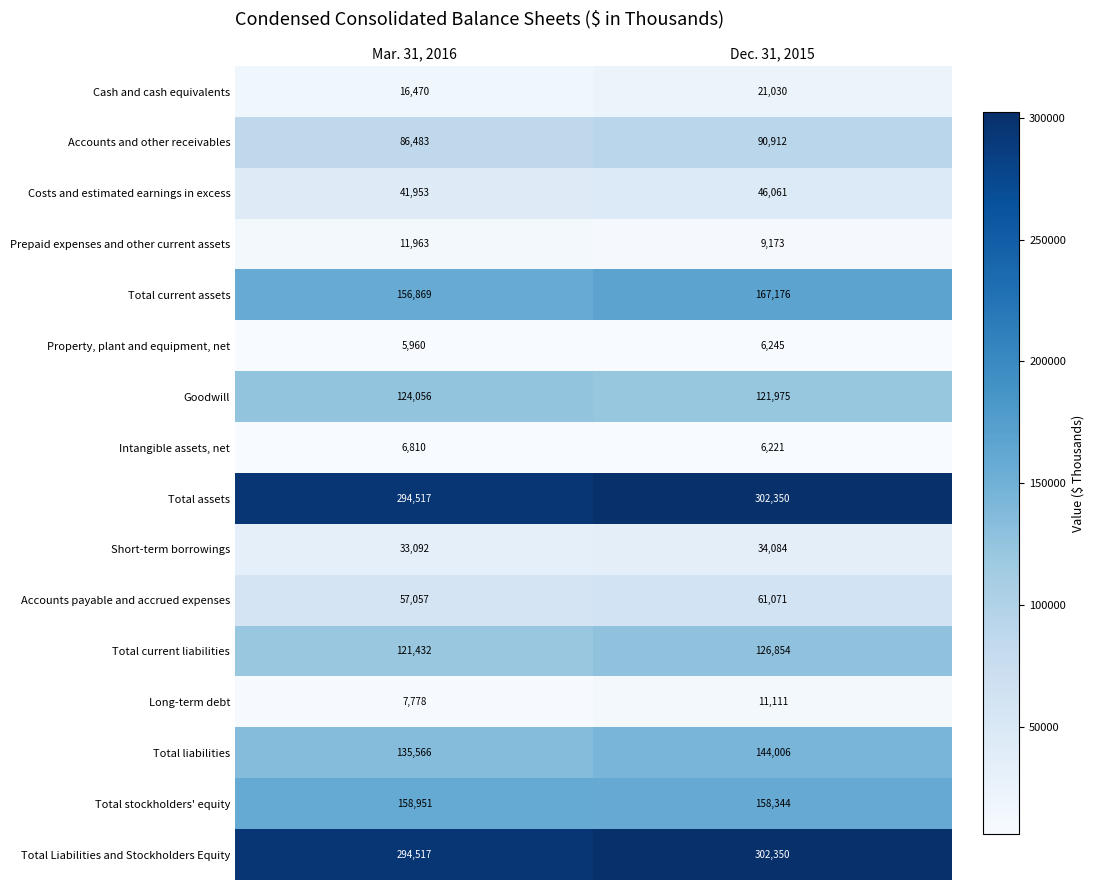

Which series has the widest spread of values?

Total current assets